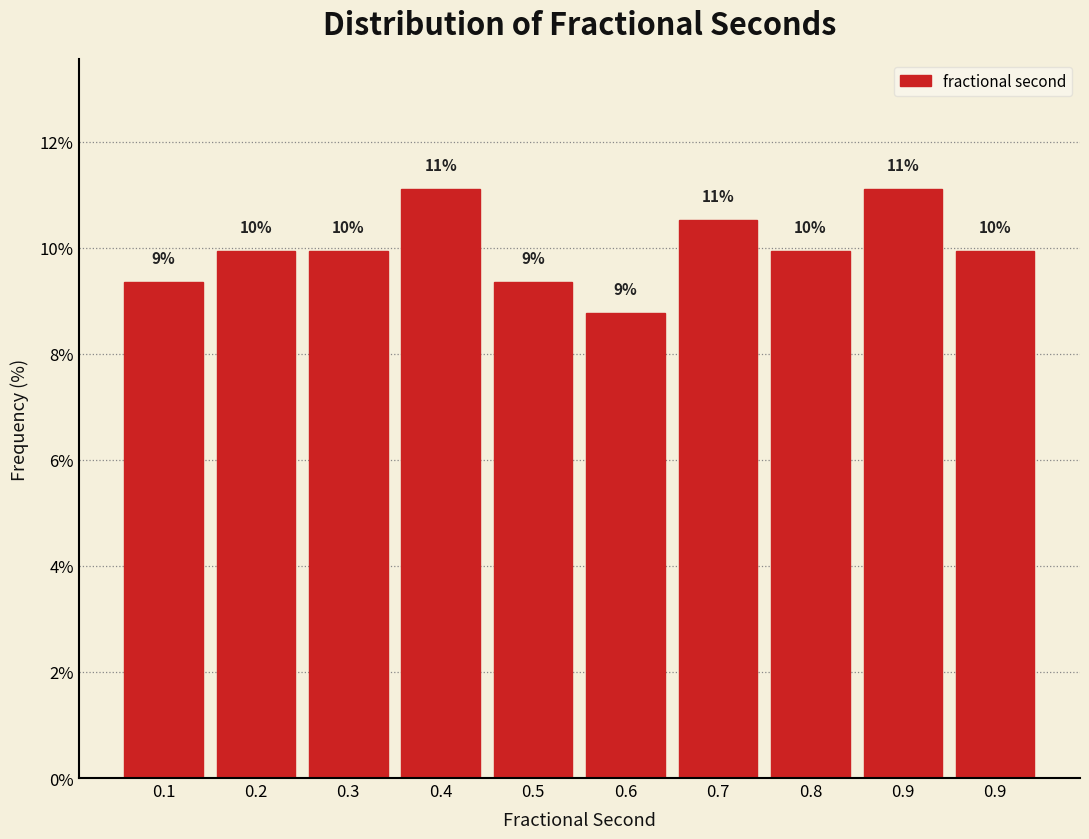

How many bars are there in total?

10